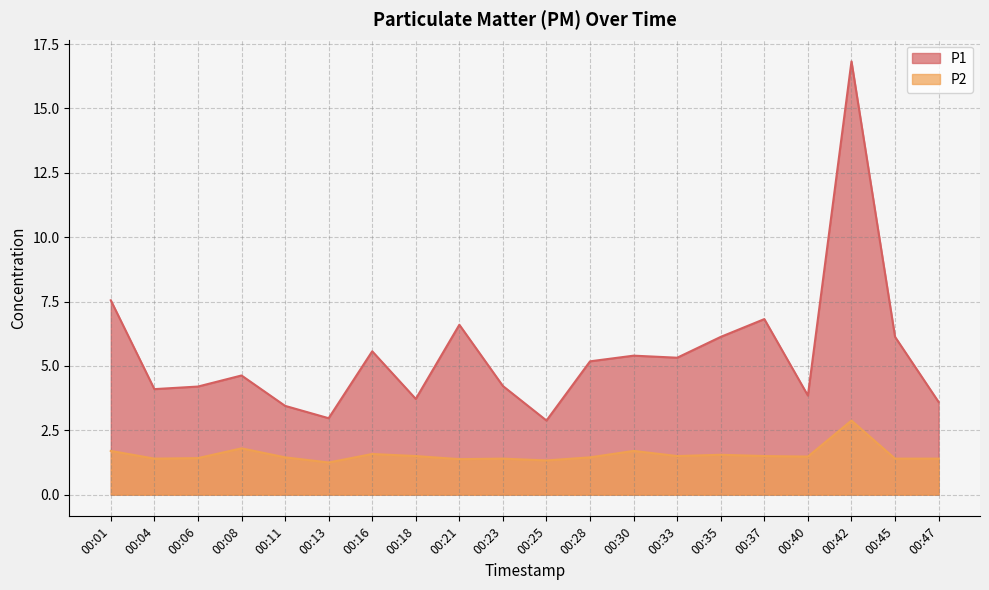

Does the chart display data point markers on the line(s)?

No